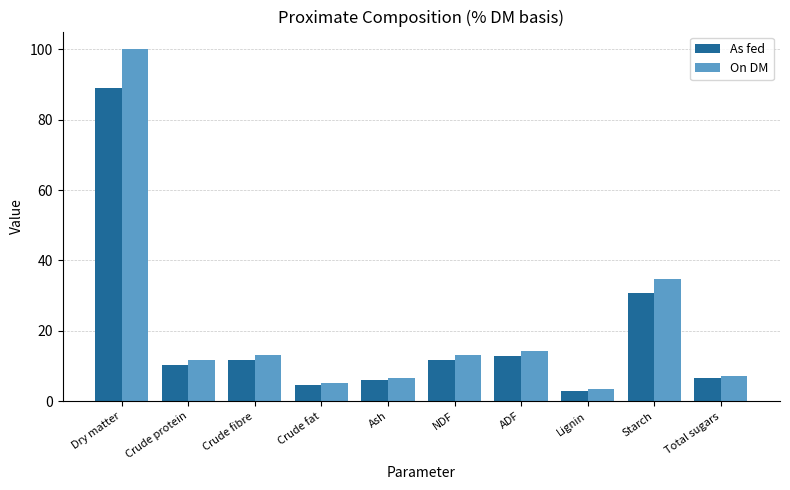

What is the minimum value for On DM?

3.4